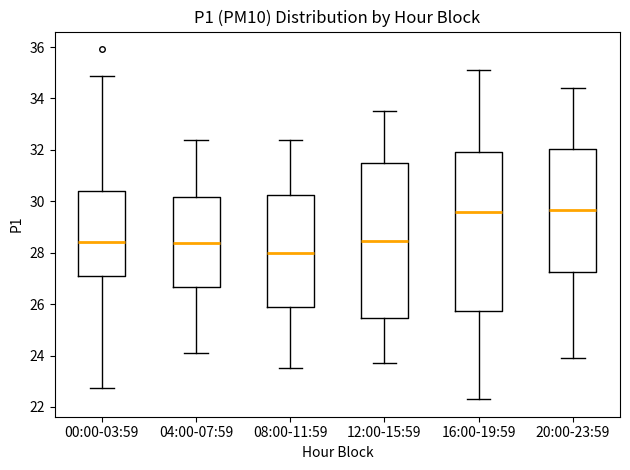

Which box has the lowest median line?

08:00-11:59